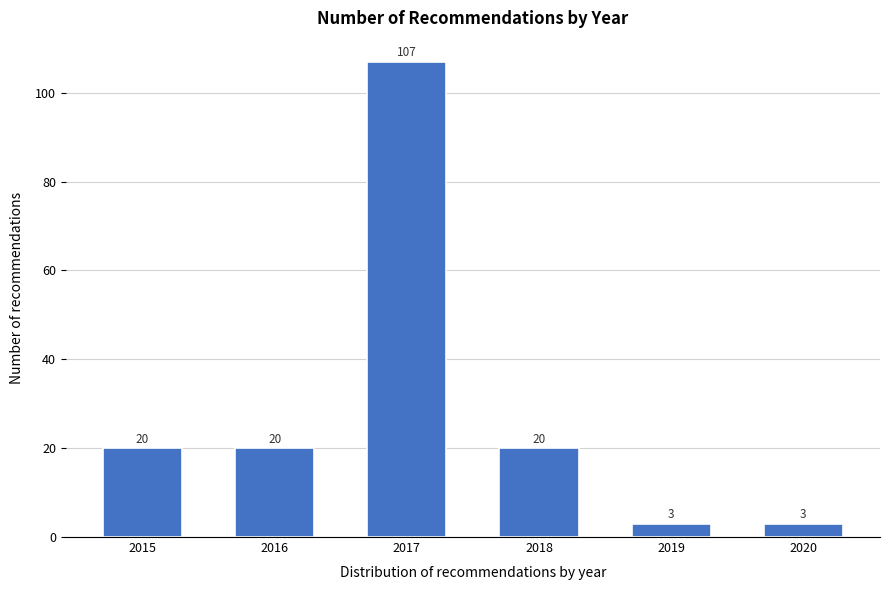

Reading right to left, extract all data points from this chart.

2020=3	2019=3	2018=20	2017=107	2016=20	2015=20